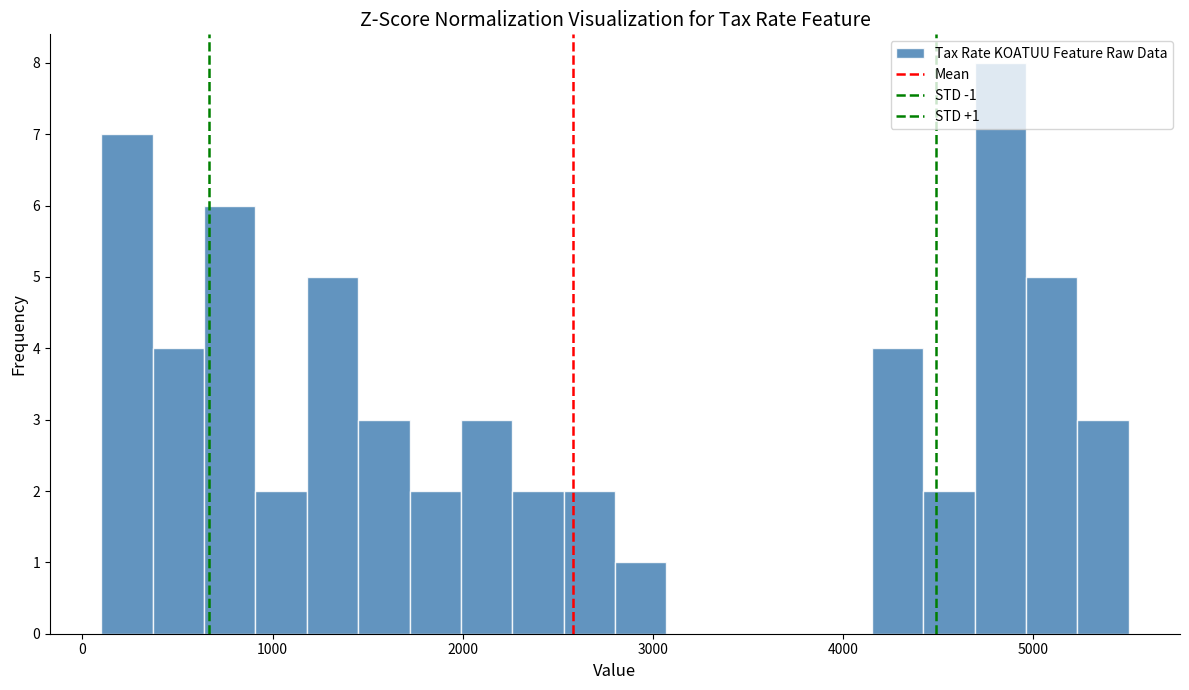

Read against the x-axis, roughly where is the centre of the tallest bar?

4800